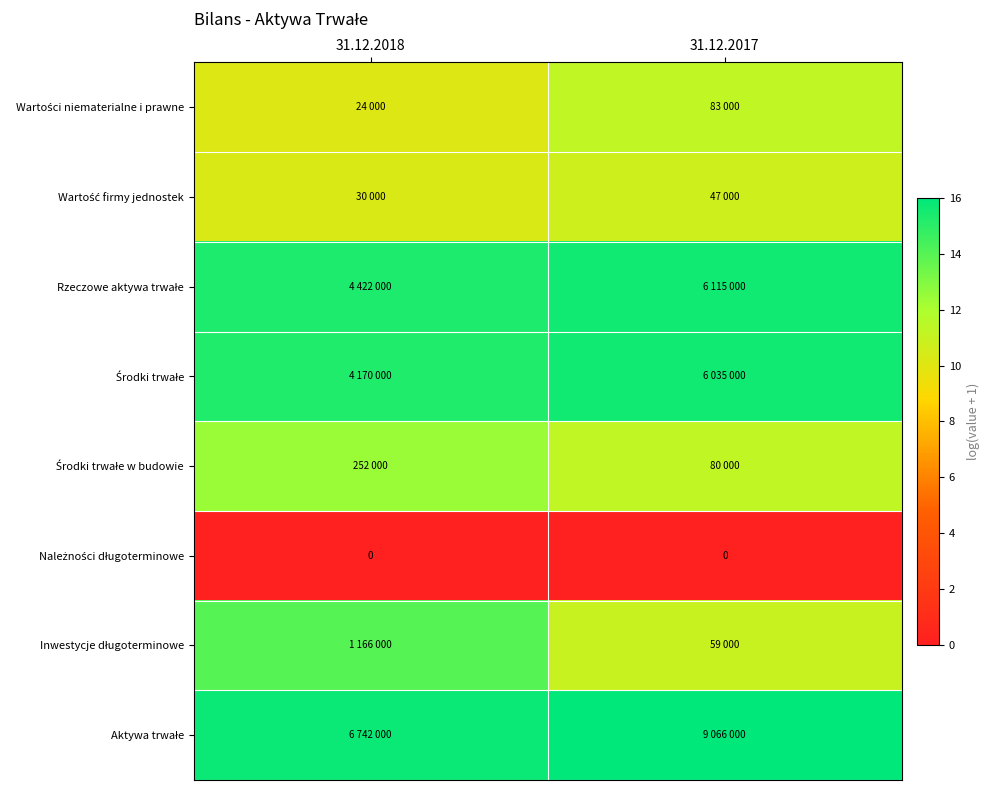

Rank the series at 31.12.2017 from lowest to highest value.

Należności długoterminowe, Wartość firmy jednostek, Inwestycje długoterminowe, Środki trwałe w budowie, Wartości niematerialne i prawne, Środki trwałe, Rzeczowe aktywa trwałe, Aktywa trwałe